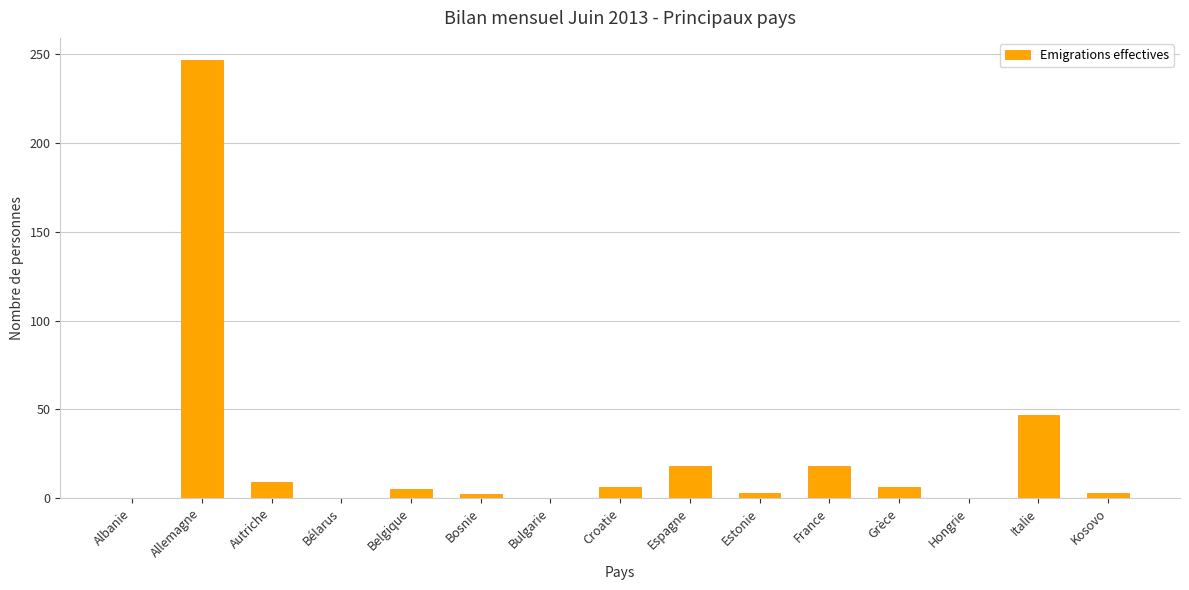

What is the change in value from Grèce to Hongrie?

-6